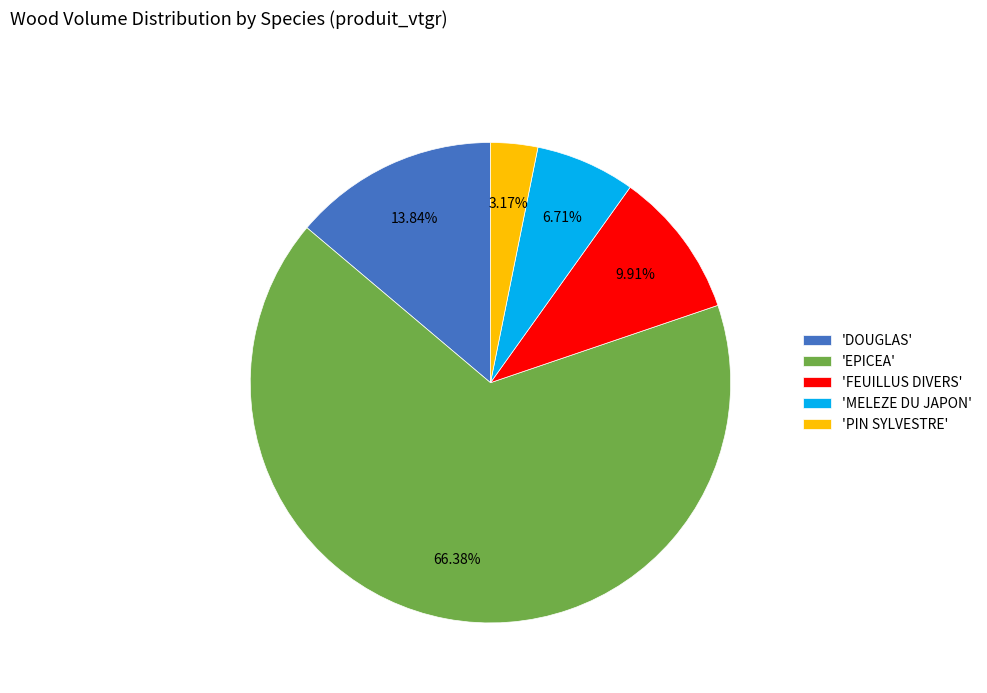

How many slices are in this pie chart?

5